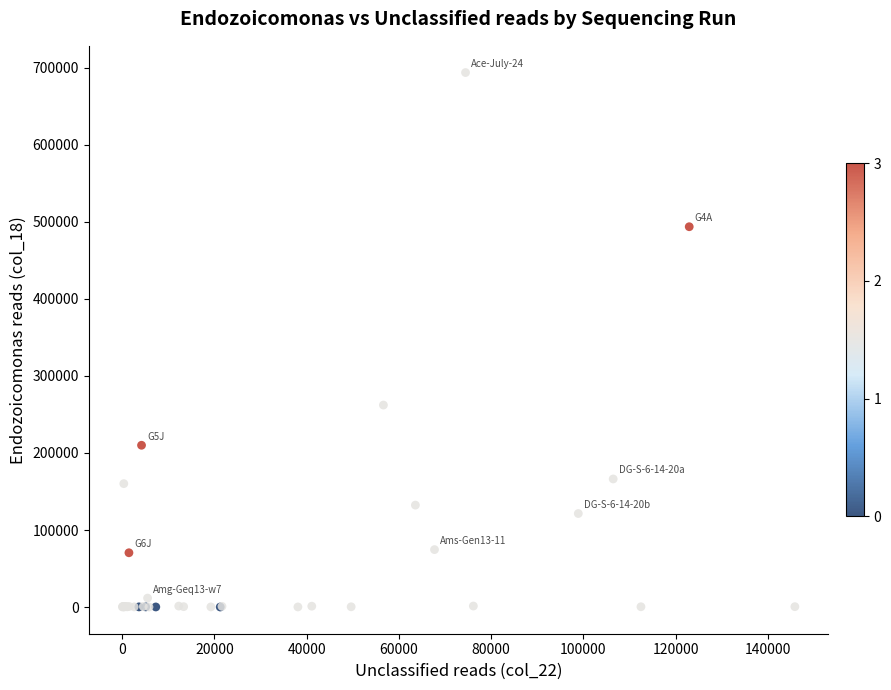

What Y value in the scatter plot is closest to 346937?

262203